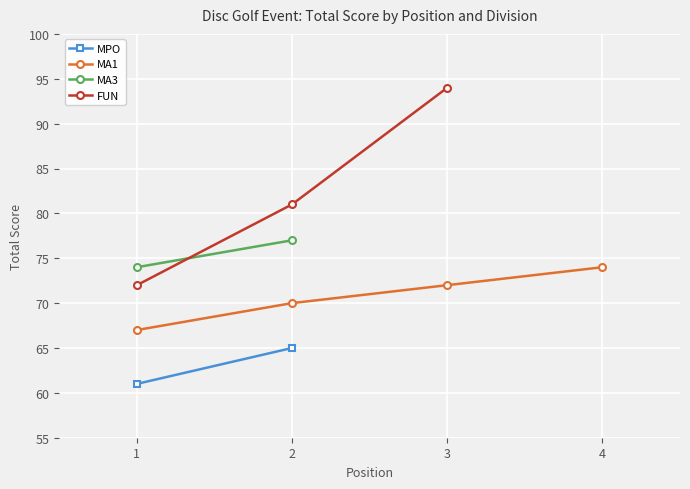

Is it true that the value at 1 is 89?

False